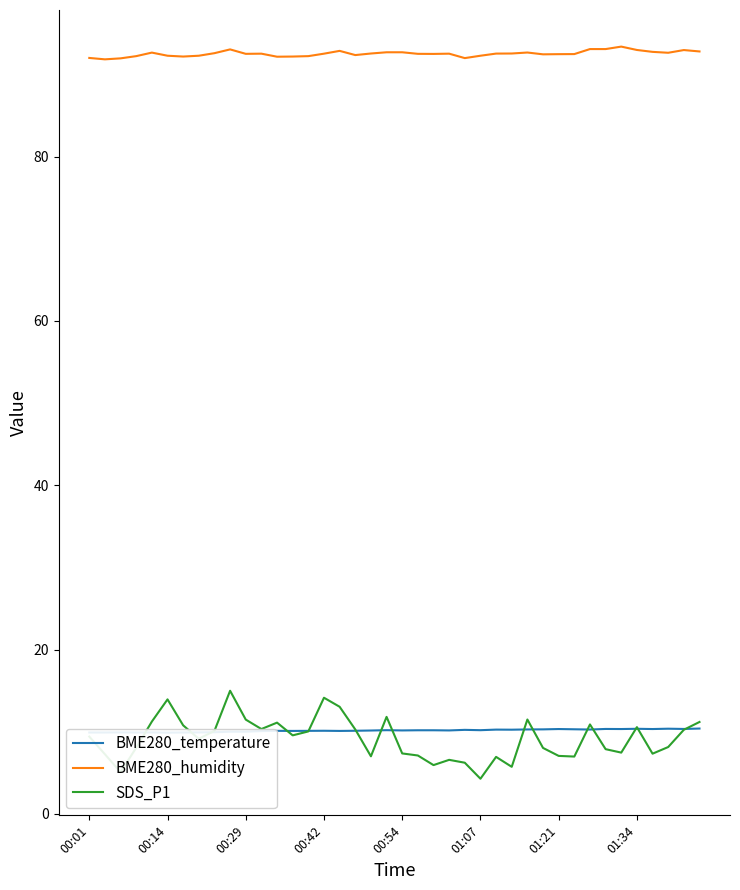

True or false: SDS_P1 and BME280_humidity cross at least once.

False